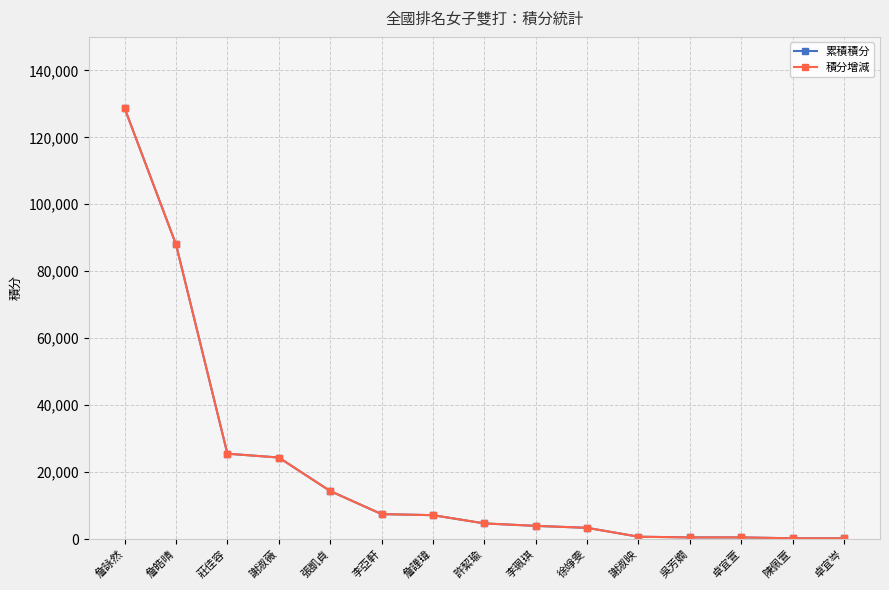

At which category is the sum across all series the highest?

詹詠然